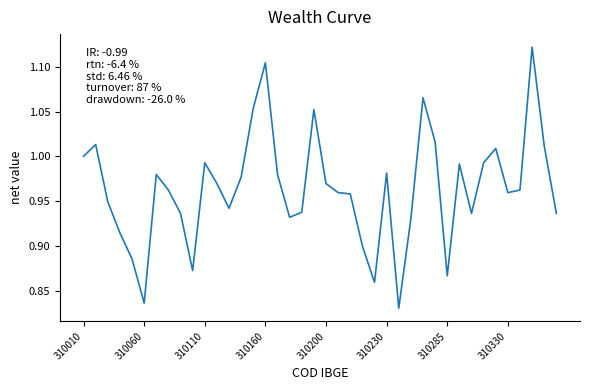

What is the difference between the maximum and minimum values?

0.3